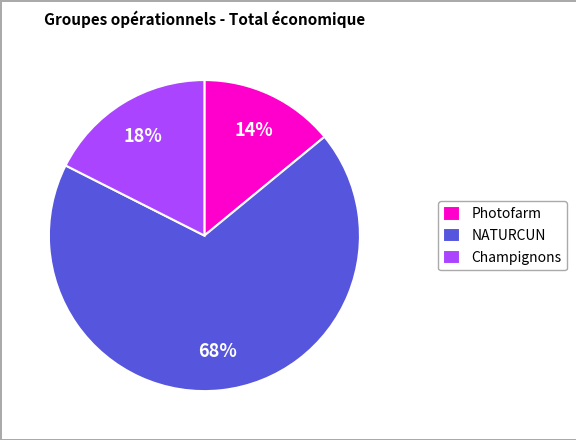

To the nearest percent, what is the combined percentage of Champignons and Photofarm?

32%